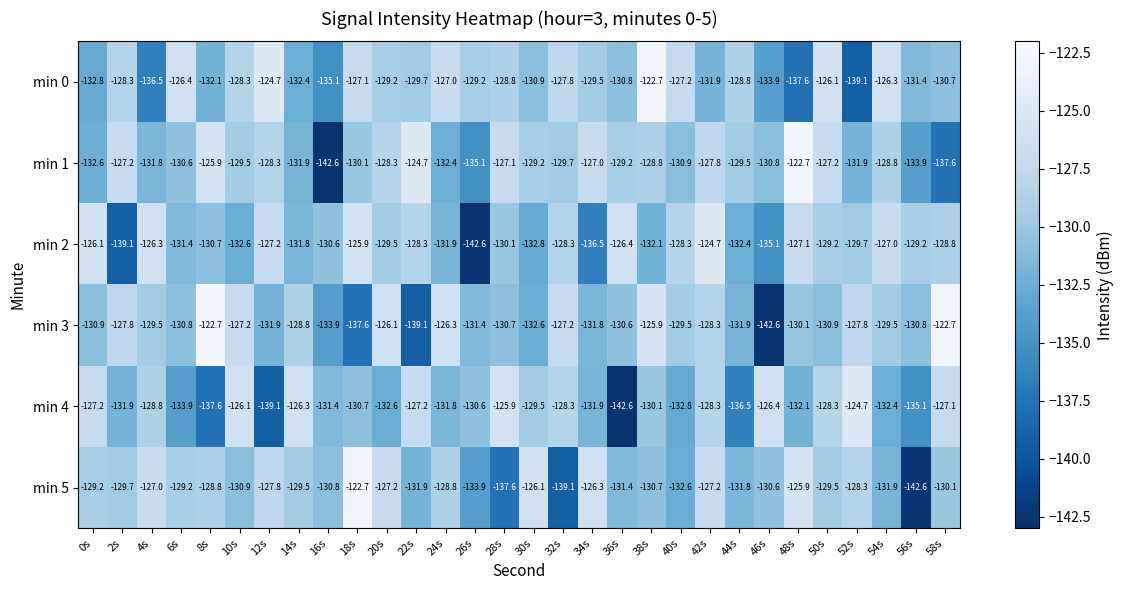

At which label does min 2 reach its peak?

42s